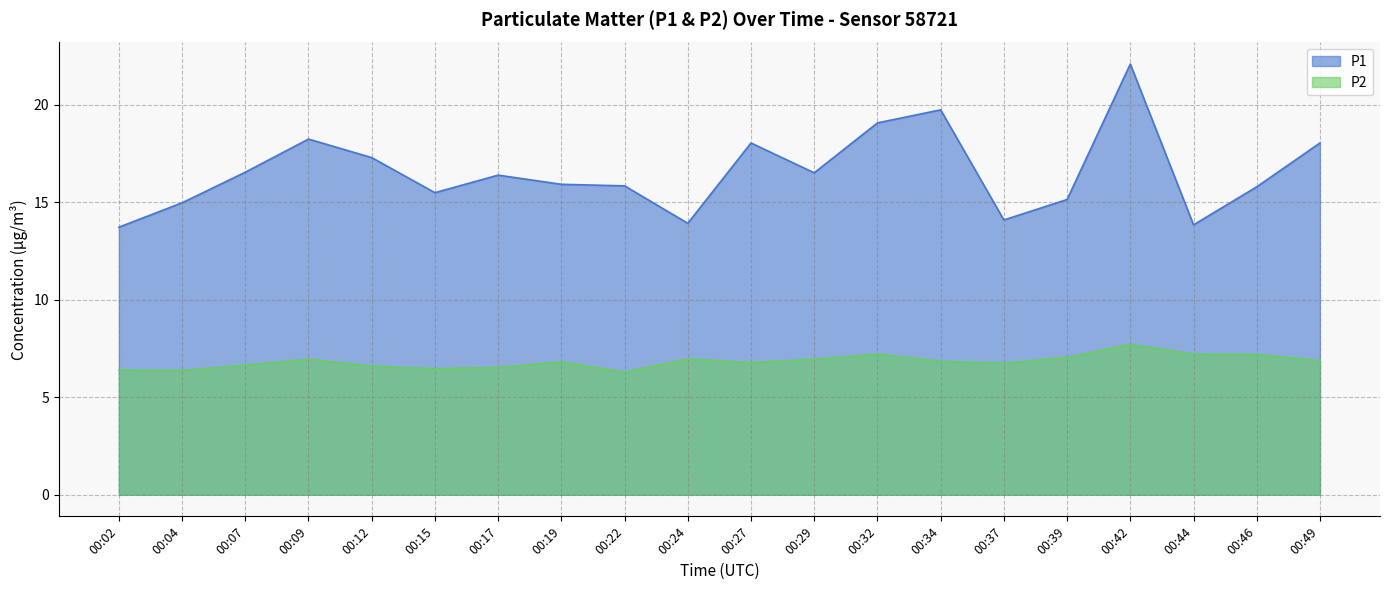

Which series has the widest spread of values?

P1